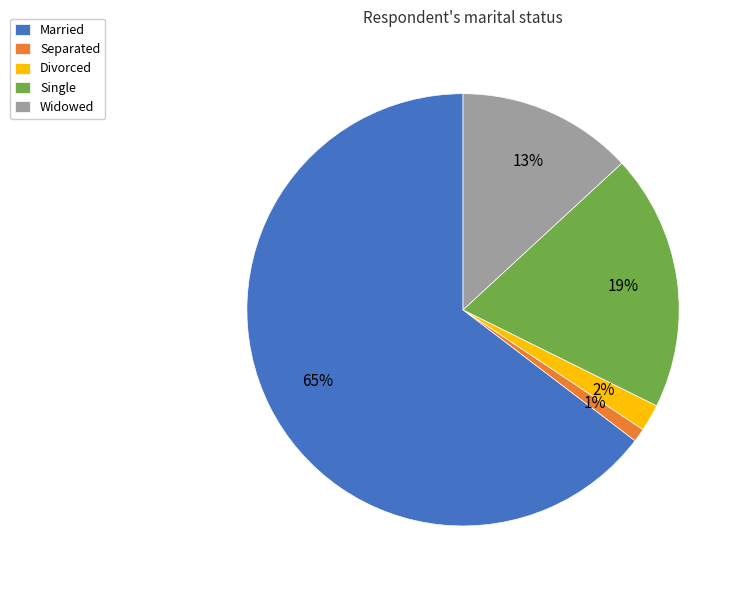

Approximately how many times larger is the value at Widowed compared to Single?

0.7